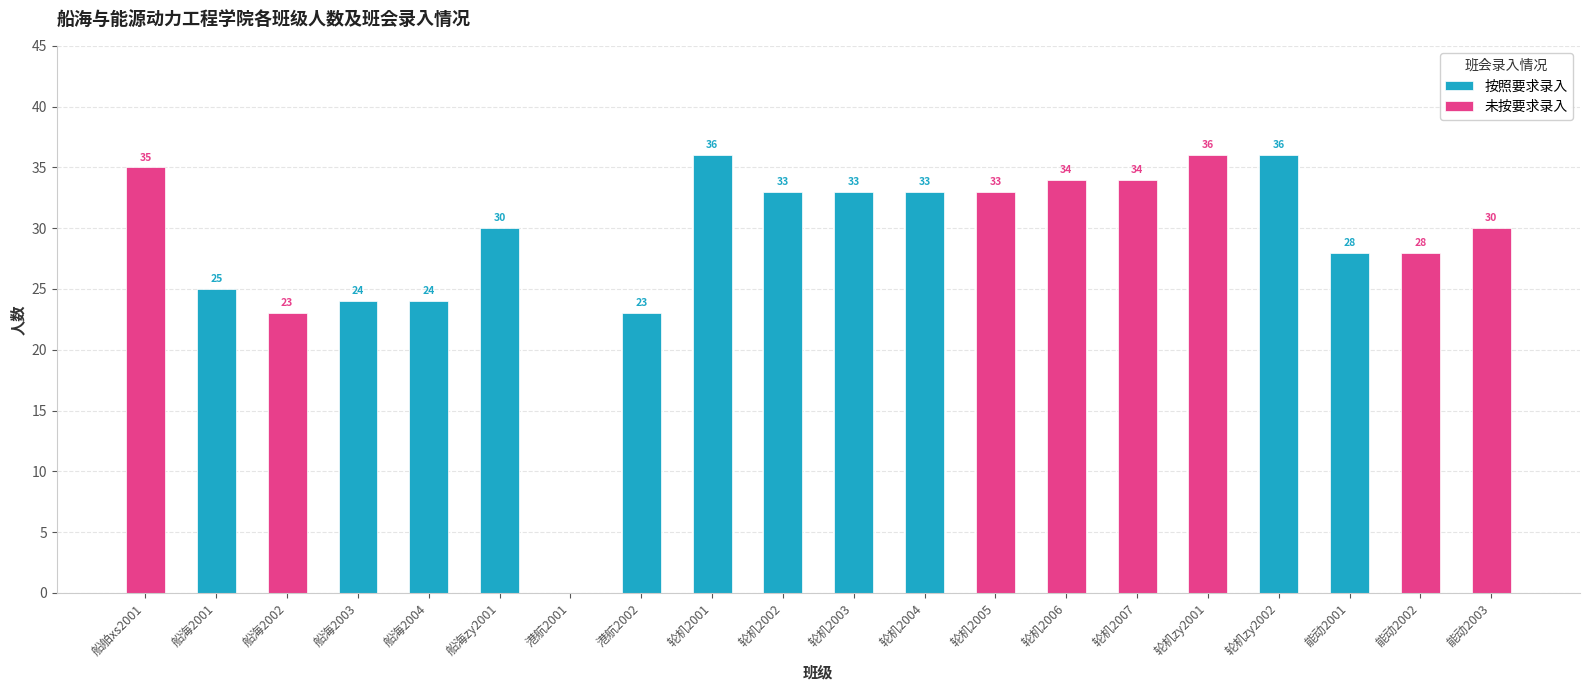

Which series has the widest spread of values?

按照要求录入